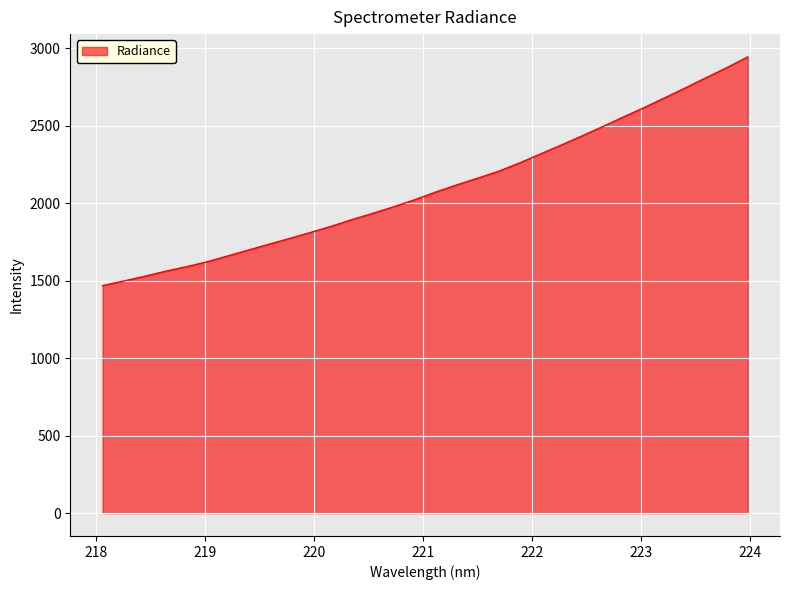

Does the chart have visible grid lines?

Yes